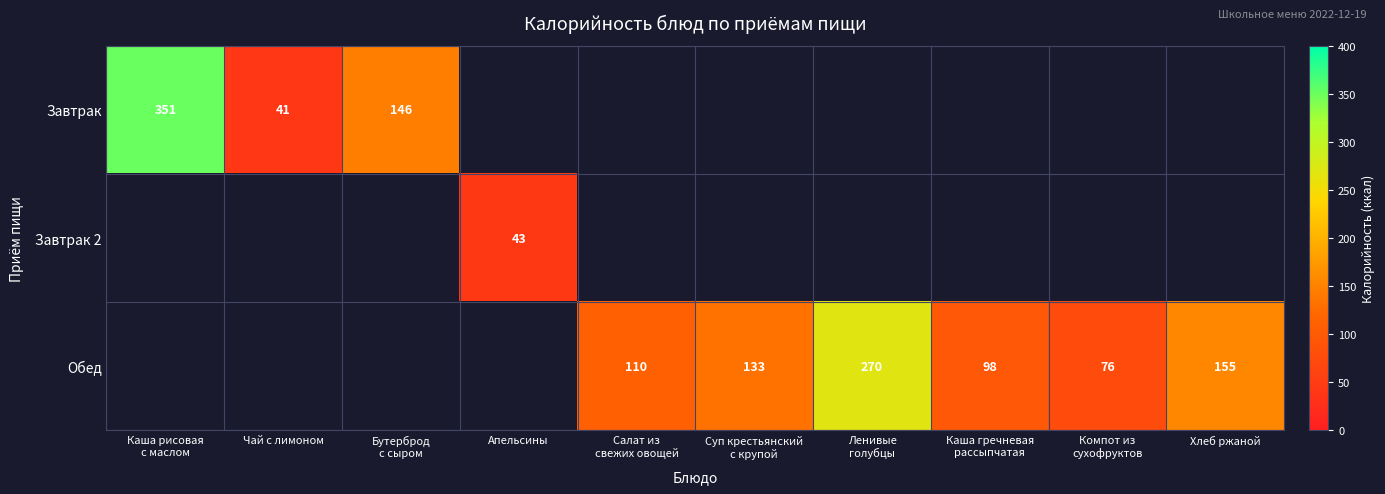

Is the value of Обед at Хлеб ржаной greater than the value of Завтрак 2 at Апельсины?

Yes